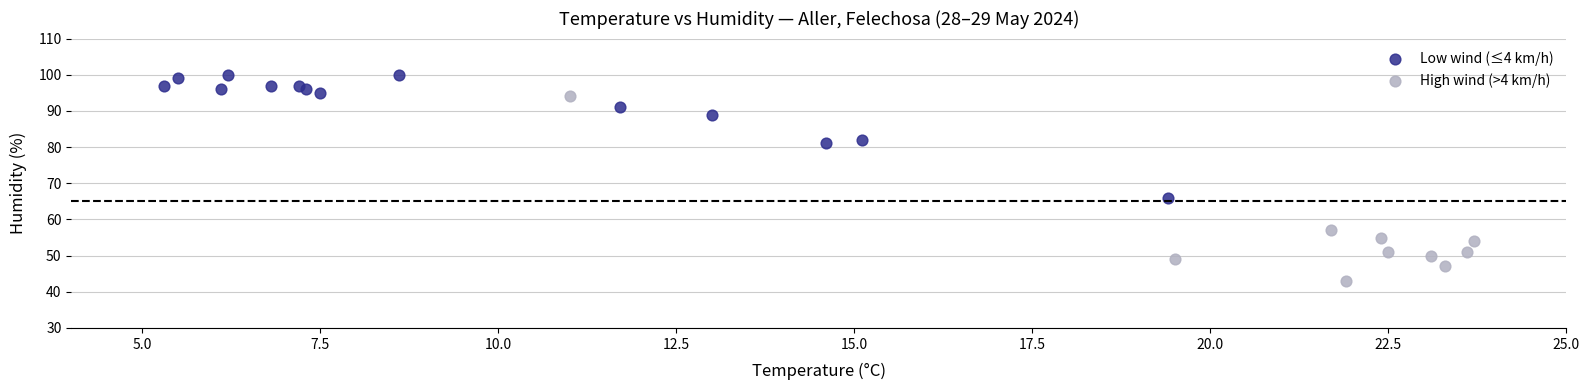

What are all the series names shown in the legend?

Low wind (≤4 km/h), High wind (>4 km/h)